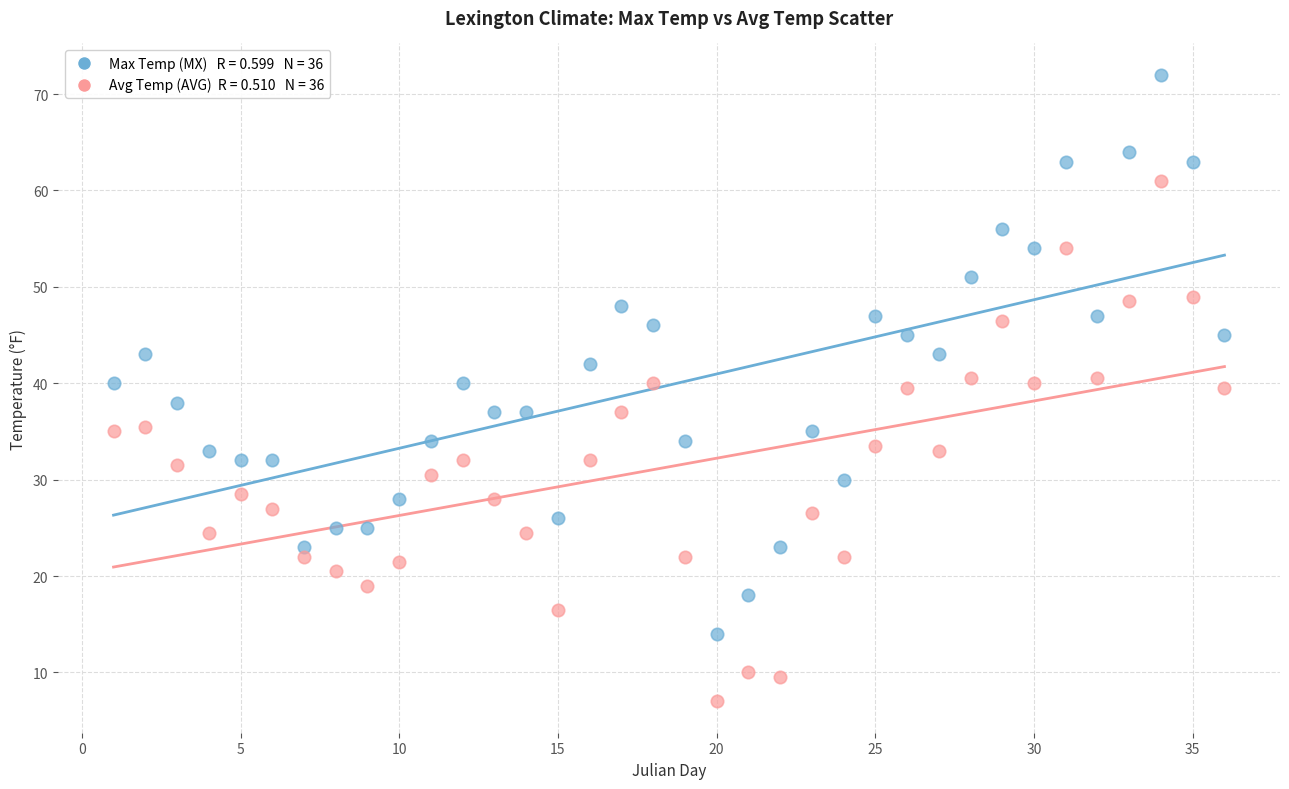

Across all data points, what is the range of X values (max minus min)?

35.0